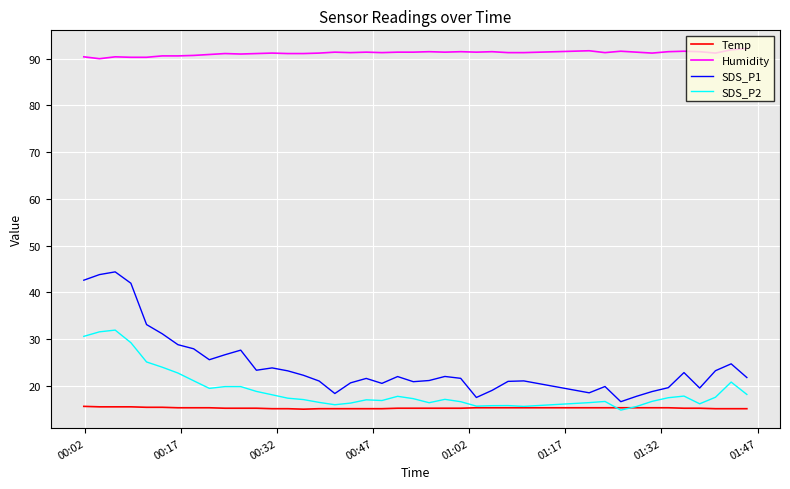

What is the difference between the maximum and minimum values in the Temp series?

0.6